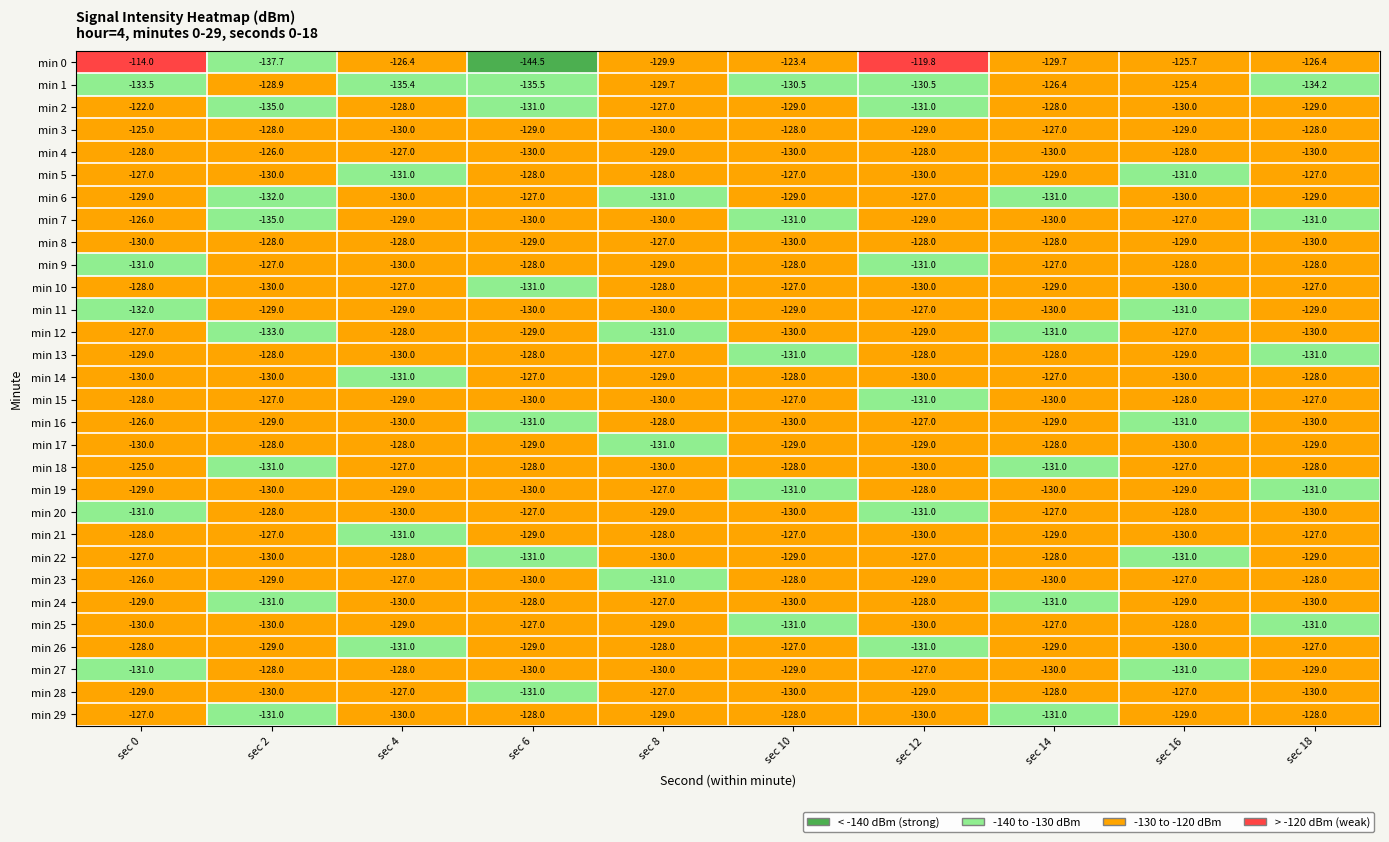

Which series has the widest spread of values?

min 0